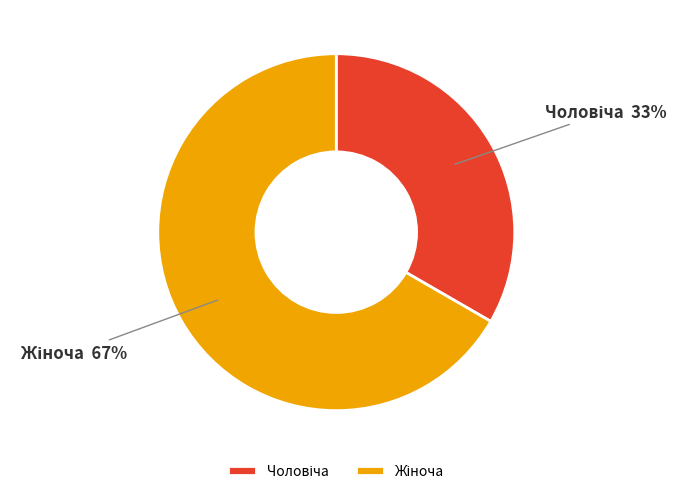

Is there a majority slice in this chart?

Yes